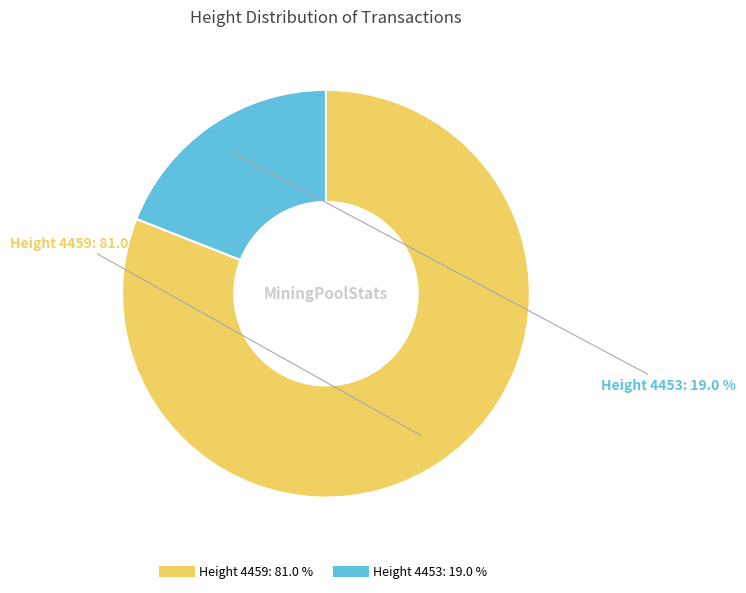

Does any single category account for the majority?

Yes